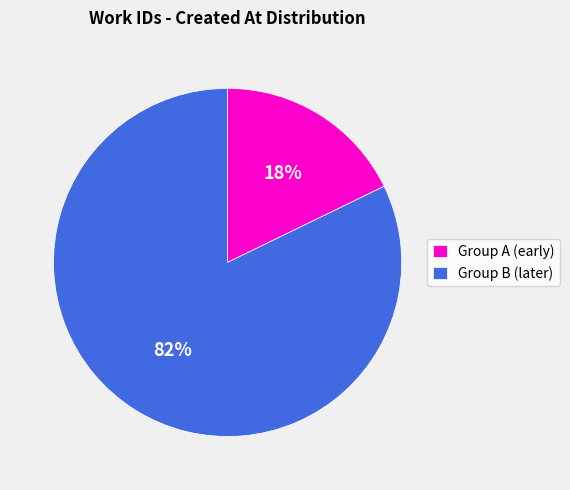

How many slices are in this pie chart?

2